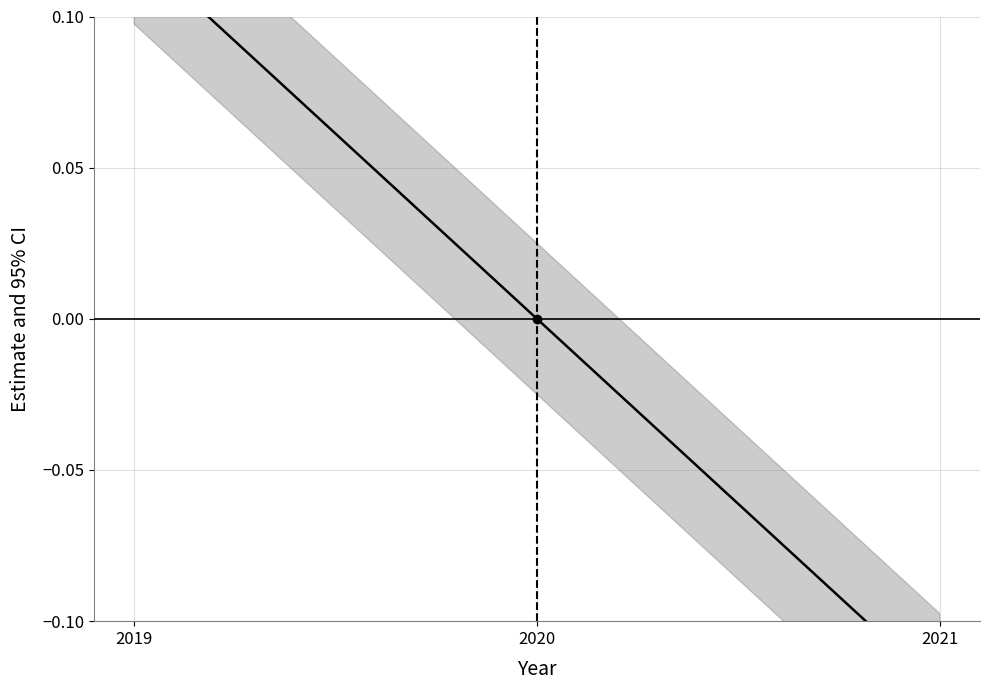

Reading right to left, list all the values displayed in this chart.

-0.1	0.0	0.1